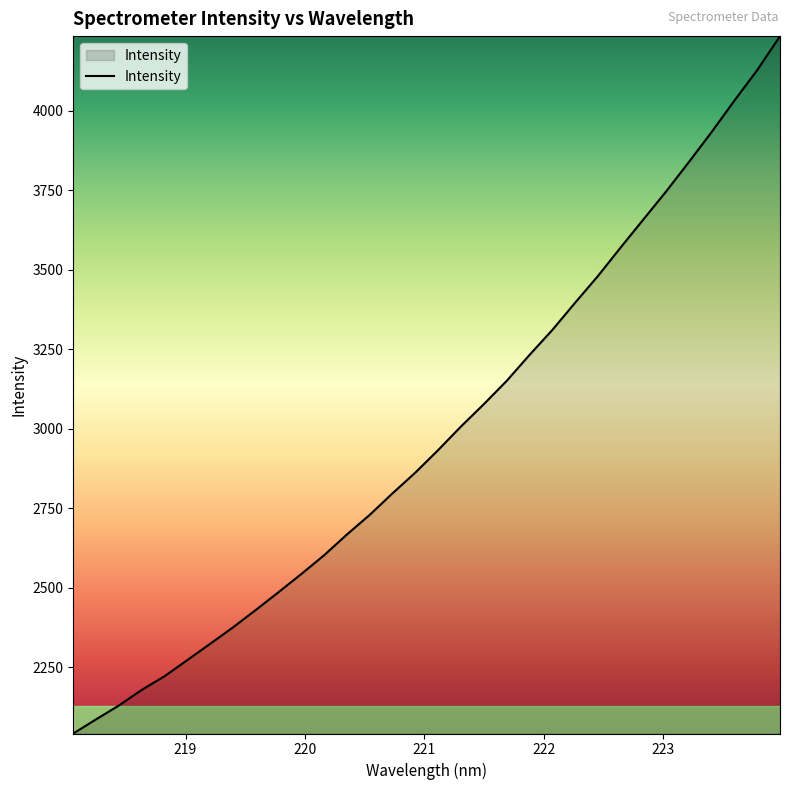

What is the maximum value shown in the chart?

4234.6